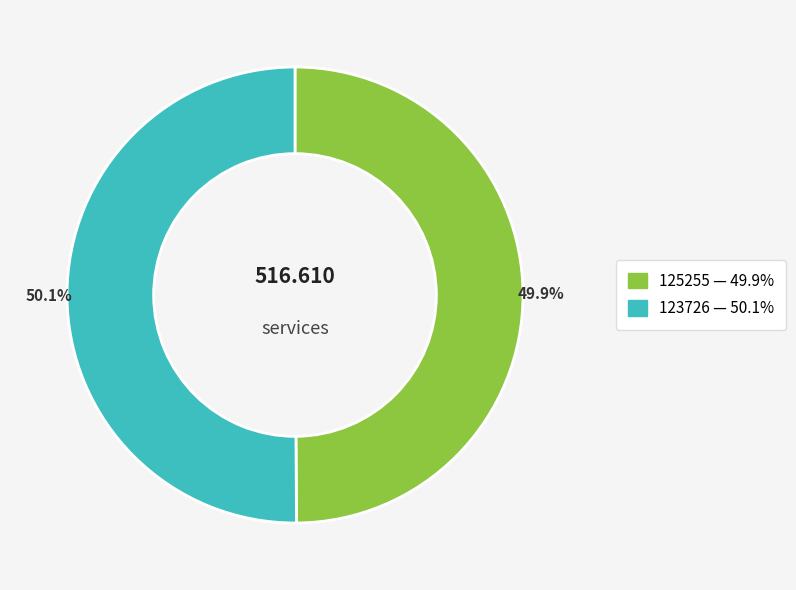

Does any single category account for the majority?

Yes